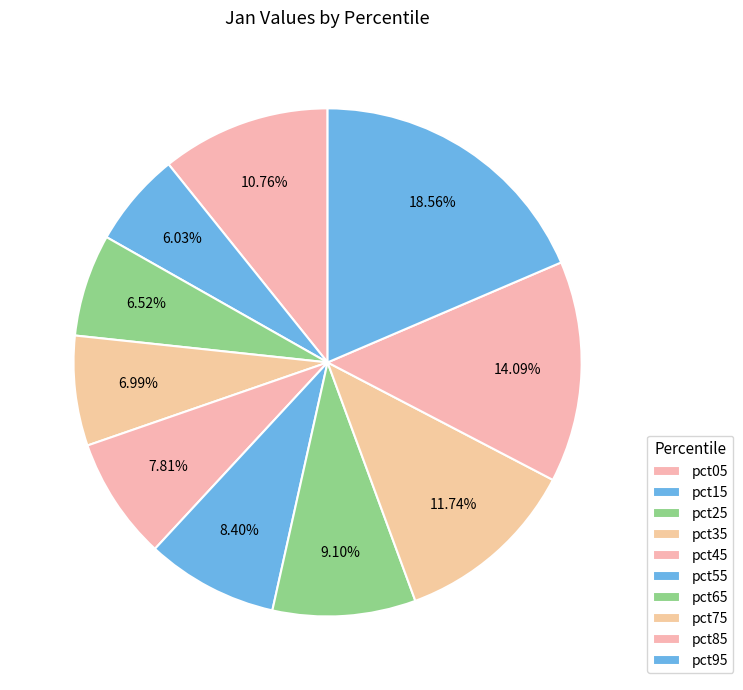

What percentage is the pct05 slice, to the nearest percent?

11%